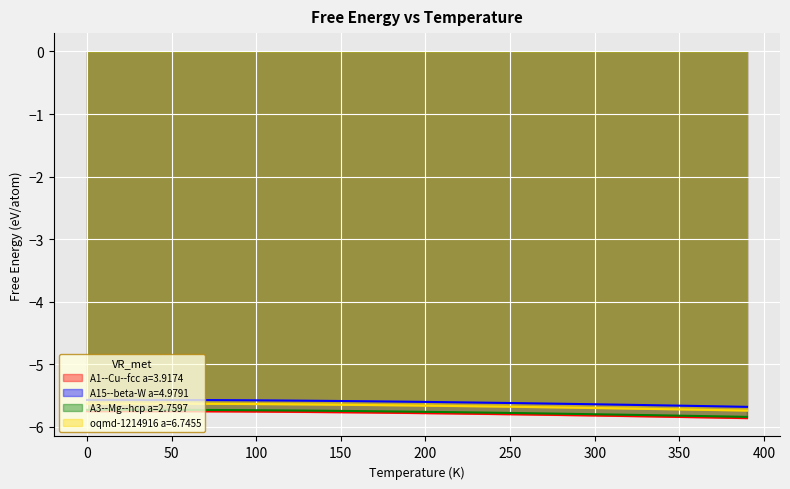

True or false: A1--Cu--fcc a=3.9174 has a value of -5.7 at 0.

True